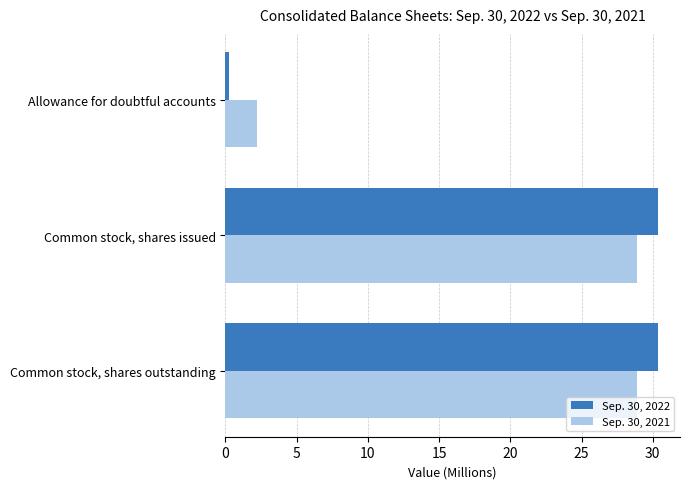

At how many categories does at least one series exceed 4?

2